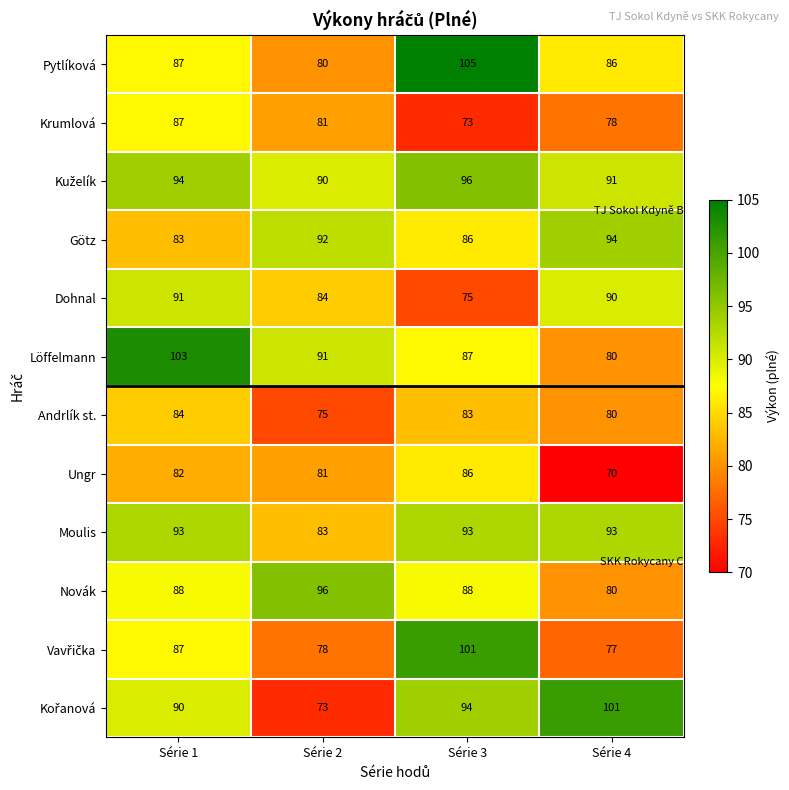

What is the difference between the highest and lowest values at Série 1?

21